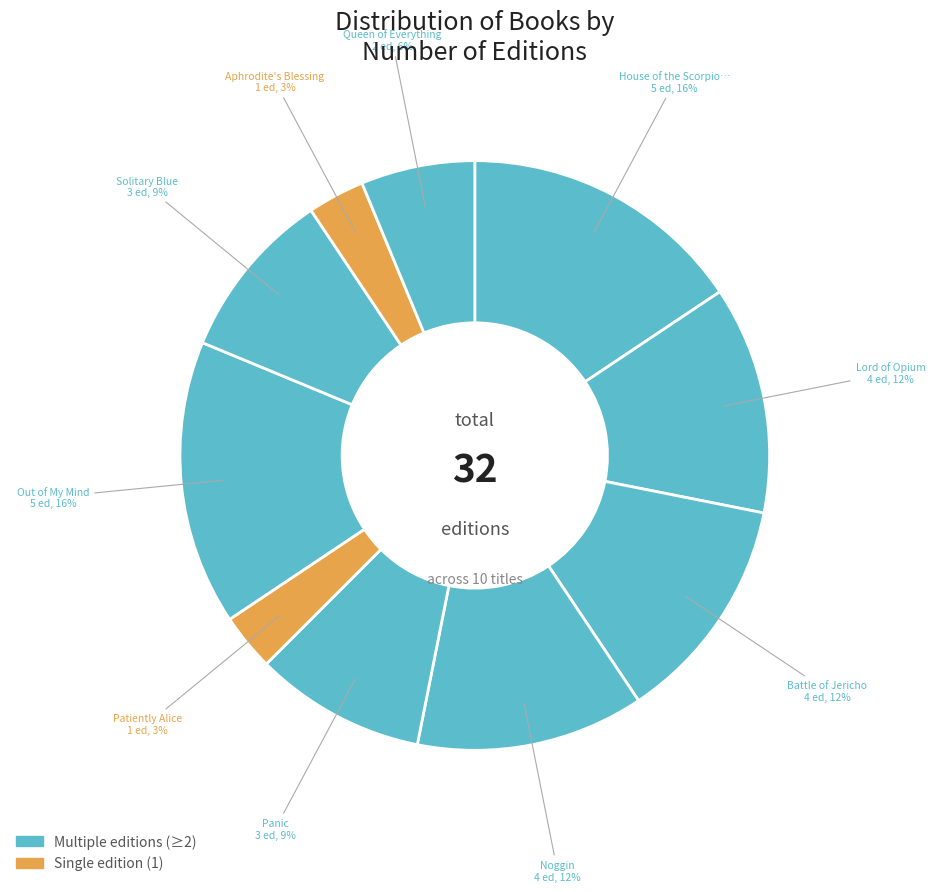

To the nearest percent, what is the difference between the largest and smallest slice percentages?

12%